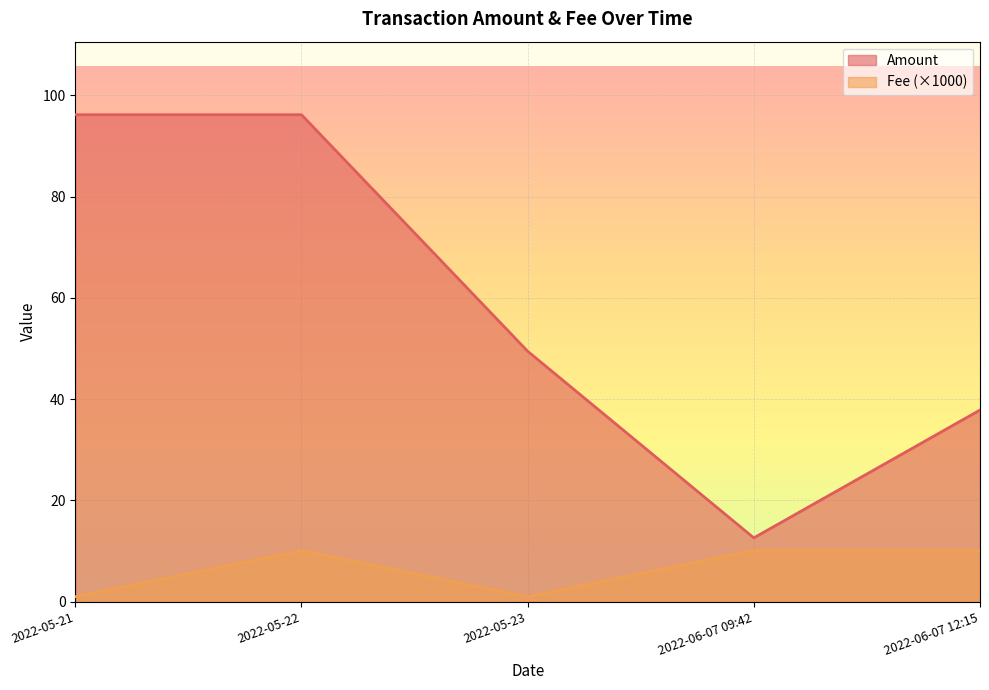

In Fee, how many points are higher than both neighbors (excluding endpoints)?

1